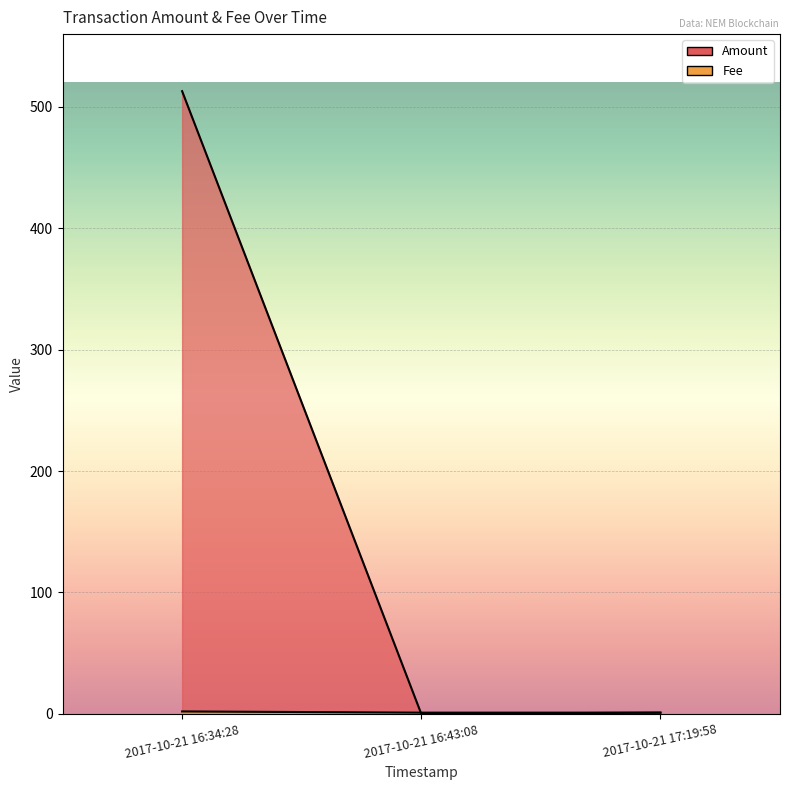

Reading left to right, list all the values displayed in this chart.

Amount: 513	0	1
Fee: 2	1	1